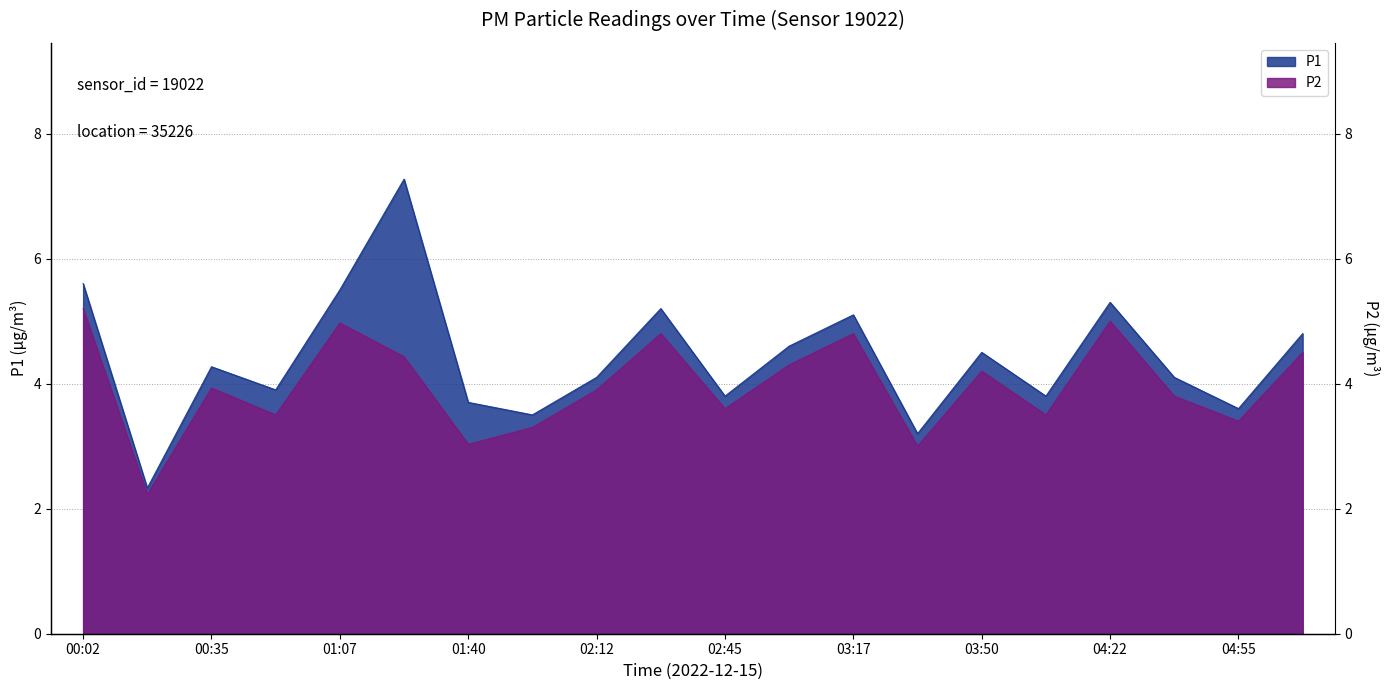

The P1 series shows 1.8 at 00:35. True or false?

False